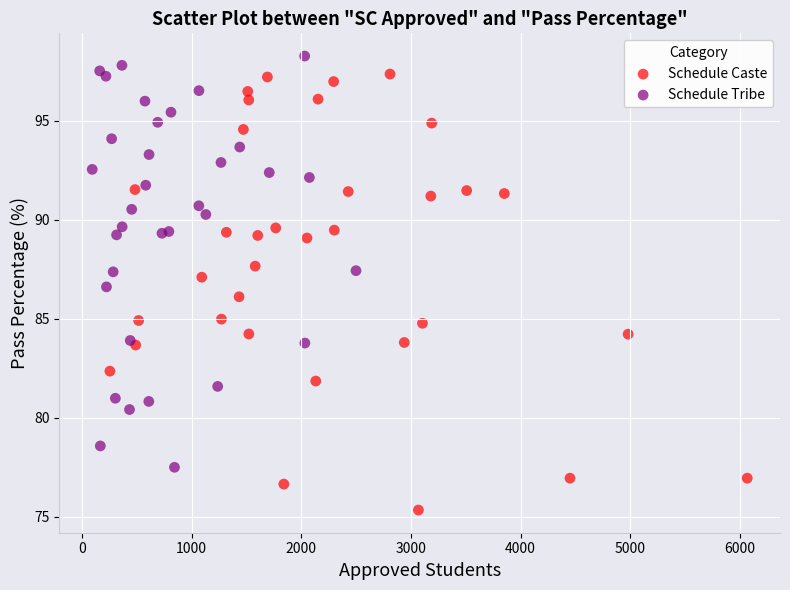

Which series contains the lowest Y value?

Schedule Caste